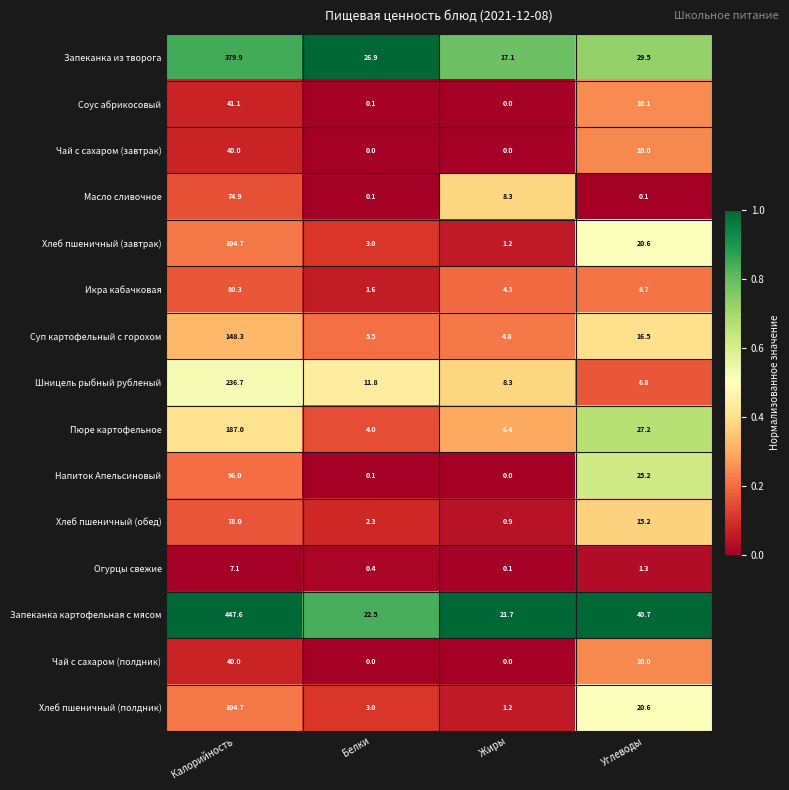

What is the difference between the maximum and second lowest values in the Масло сливочное series?

74.8